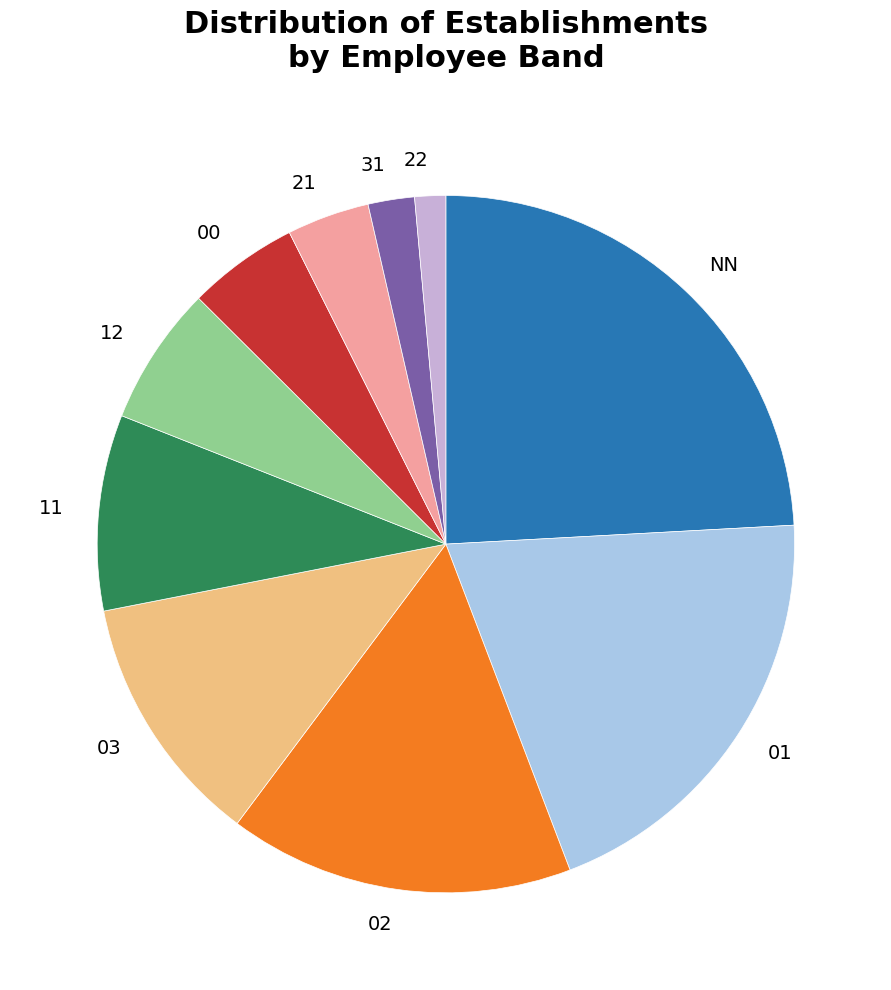

Does 21 represent more than half of the total?

No